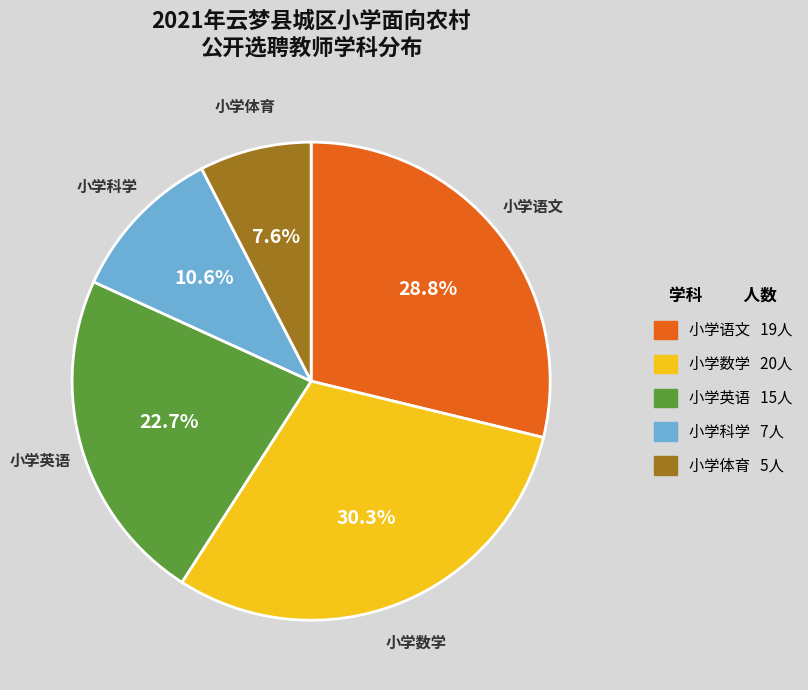

How many slices are in this pie chart?

5